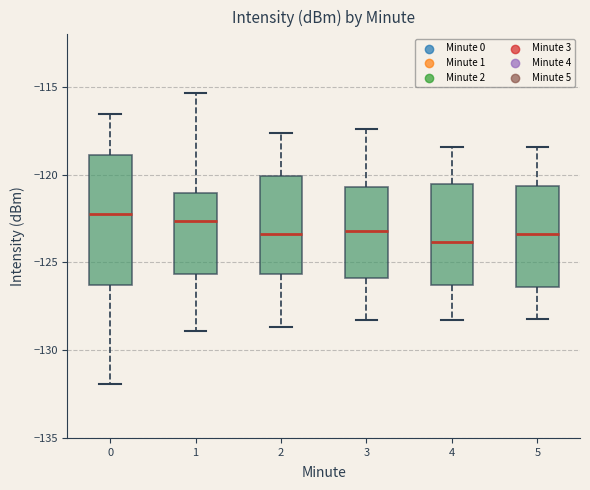

Reading left to right, transcribe this box plot: for each box, give where its median line is, the range the box spans, and where its two whiskers end, as read against the y-axis. The values are not printed on the chart, so give them approximately, as read against the axis.

0: median -122.0, box -126.5 to -119.0, whiskers -132.0 to -116.5
1: median -122.5, box -125.5 to -121.0, whiskers -129.0 to -115.5
2: median -123.5, box -125.5 to -120.0, whiskers -128.5 to -117.5
3: median -123.0, box -126.0 to -120.5, whiskers -128.5 to -117.5
4: median -124.0, box -126.5 to -120.5, whiskers -128.5 to -118.5
5: median -123.5, box -126.5 to -120.5, whiskers -128.0 to -118.5